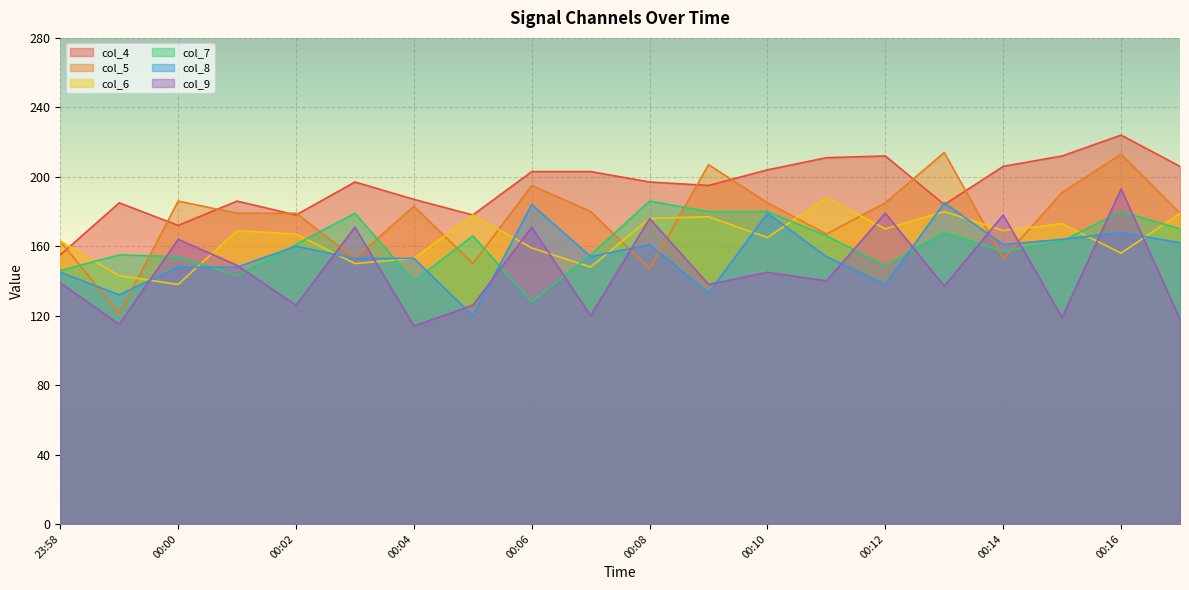

At which category is the sum across all series the highest?

00:16